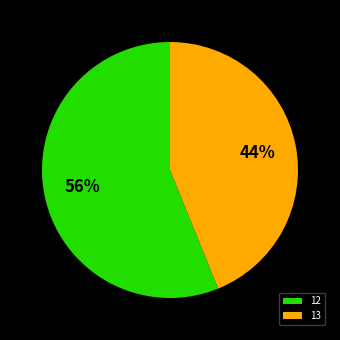

Combined, do 12 and 13 account for over 50%?

Yes